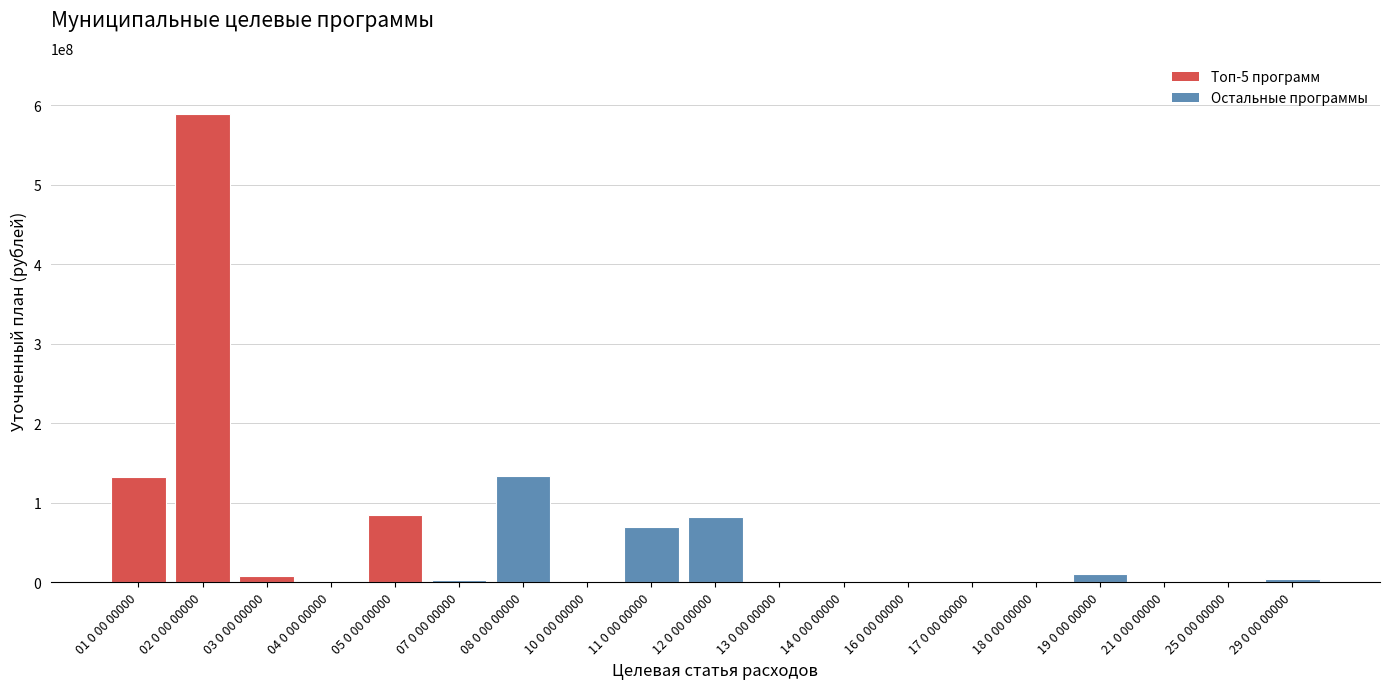

Where is the data nearest to the value 294356775?

08 0 00 00000